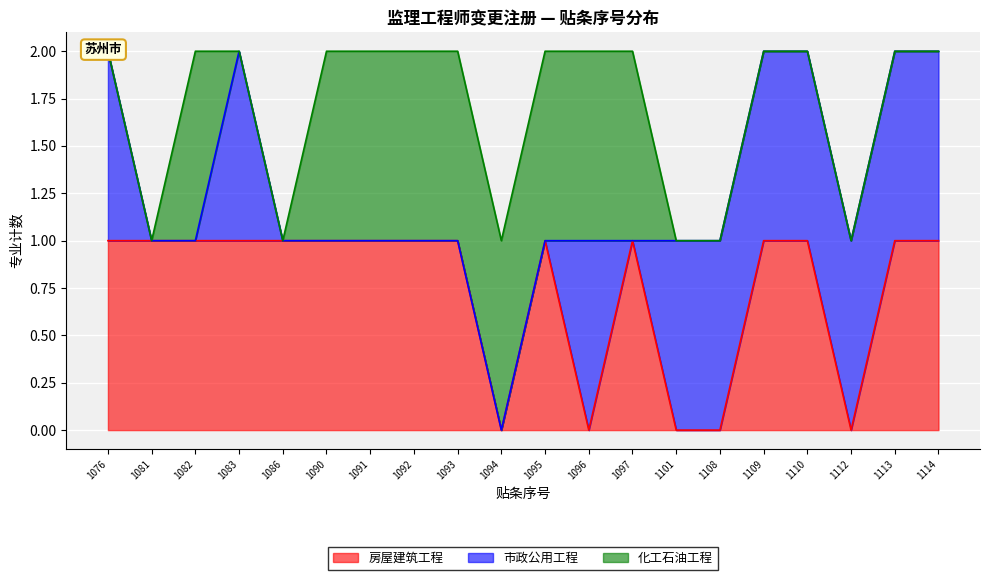

Which series has the largest range (max minus min)?

房屋建筑工程